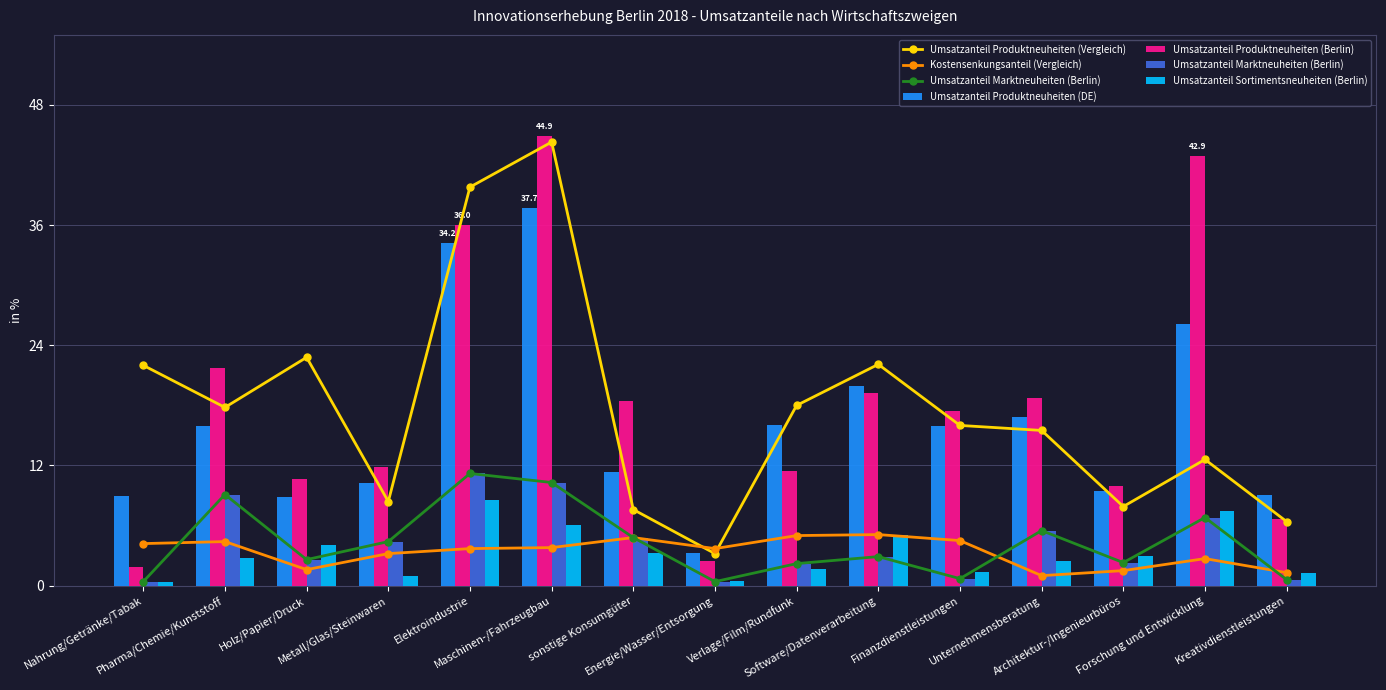

What is the label of the 9th bar from the right?

sonstige Konsumgüter